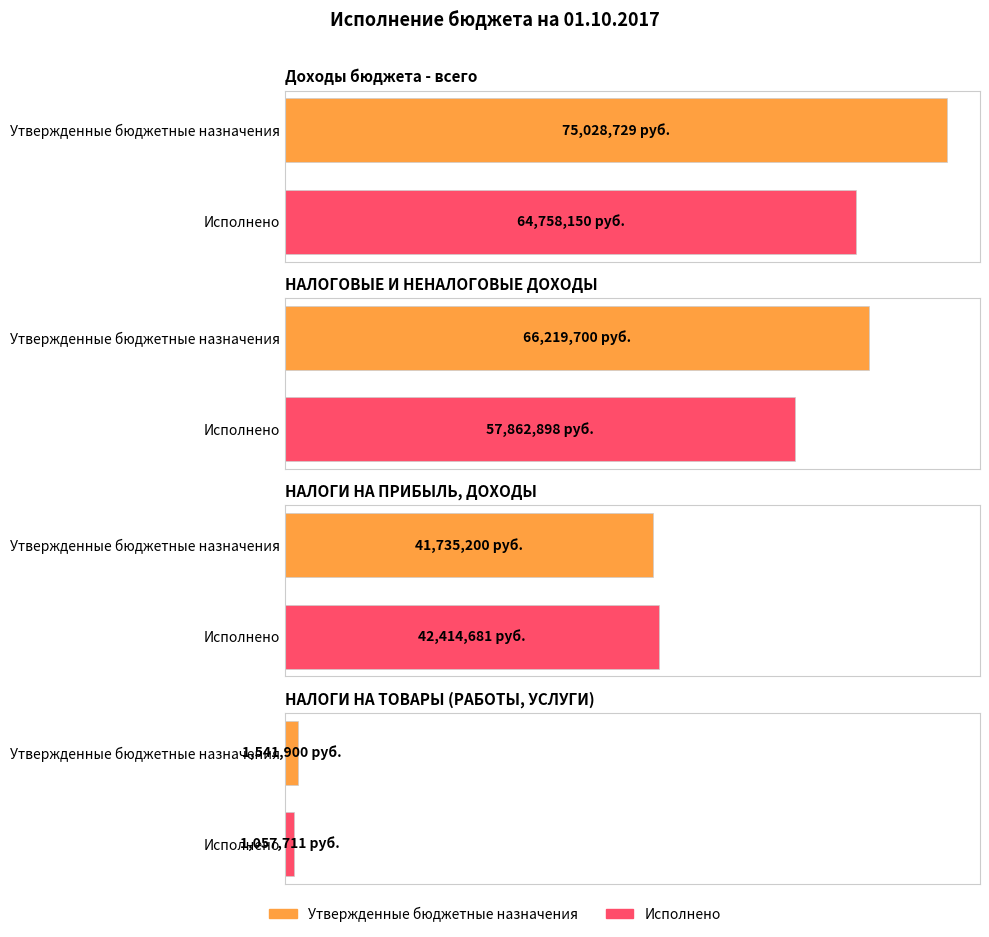

What is the sum of all Исполнено values?

166093439.8